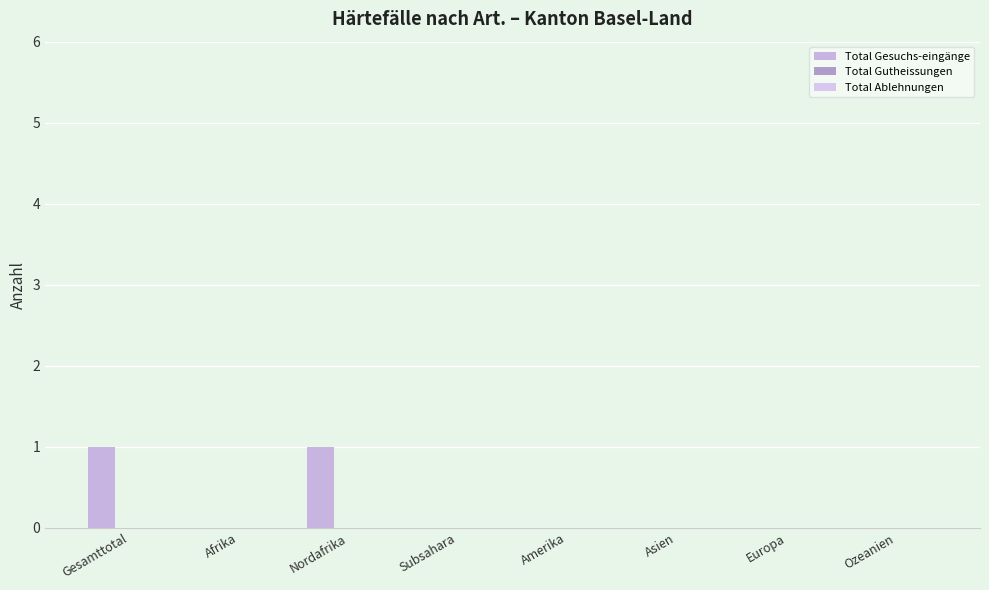

Count the number of data series in this chart.

1